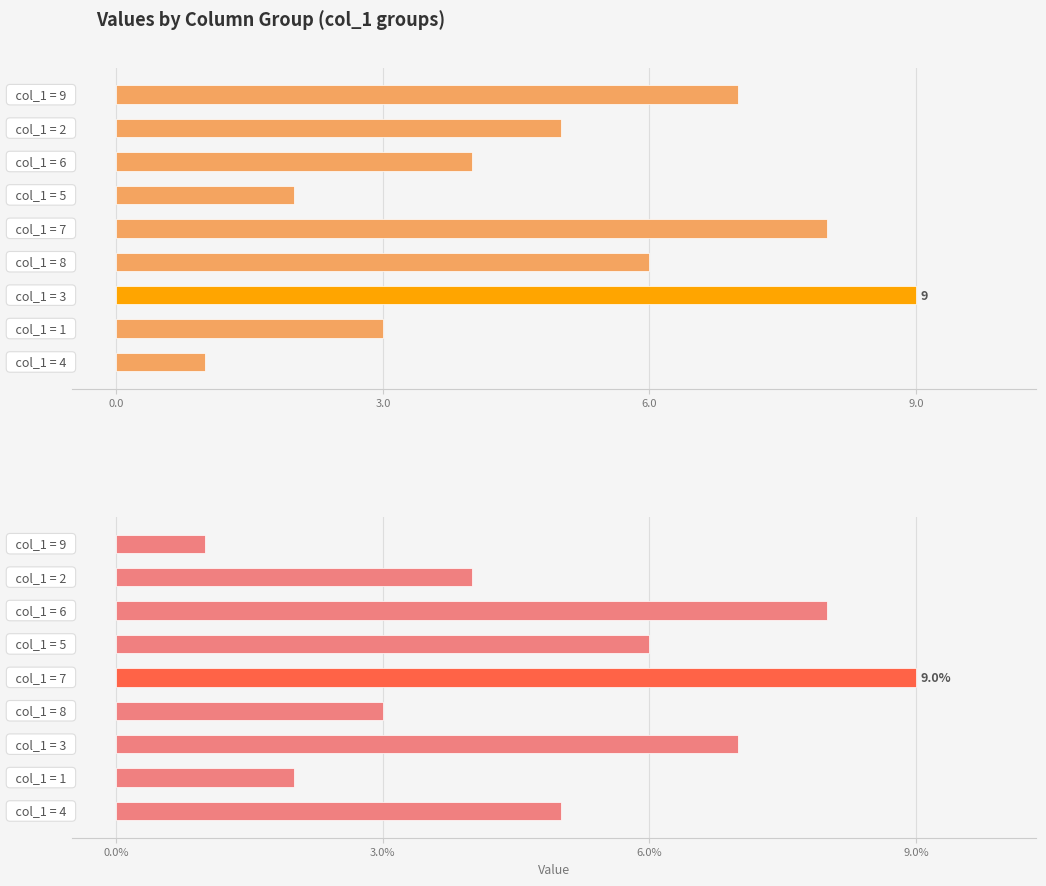

How many categories are shown in the chart?

9